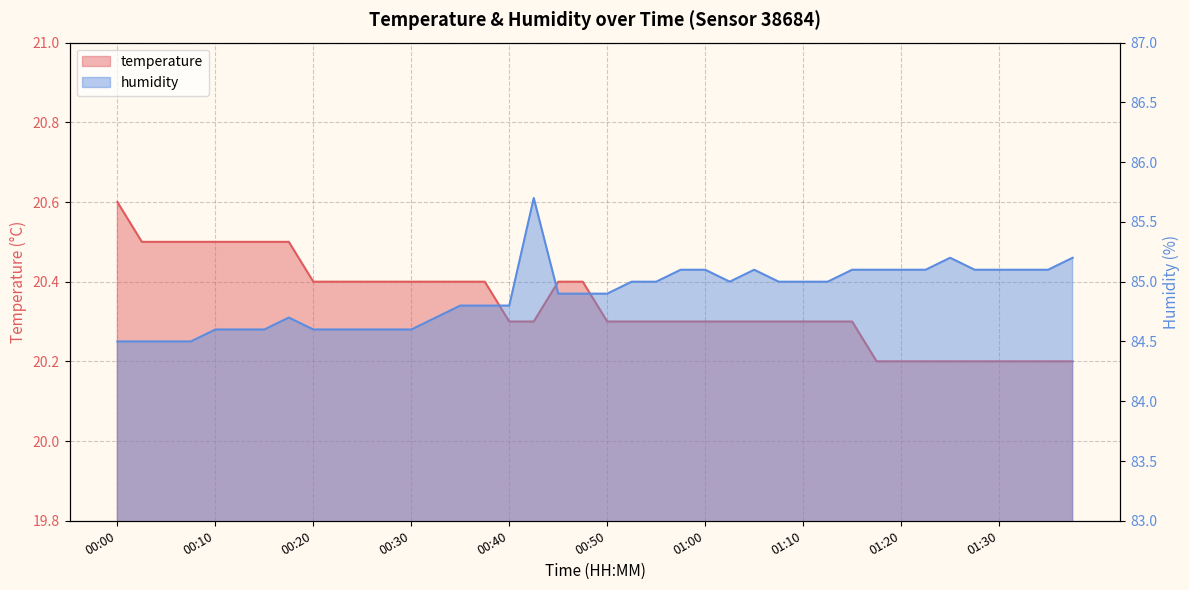

Rank the categories by humidity value from lowest to highest.

00:00, 00:02, 00:05, 00:07, 00:10, 00:12, 00:15, 00:20, 00:22, 00:25, 00:27, 00:30, 00:17, 00:32, 00:35, 00:37, 00:40, 00:45, 00:47, 00:50, 00:52, 00:55, 01:02, 01:07, 01:10, 01:12, 00:57, 01:00, 01:05, 01:15, 01:17, 01:20, 01:22, 01:28, 01:30, 01:33, 01:35, 01:25, 01:38, 00:42